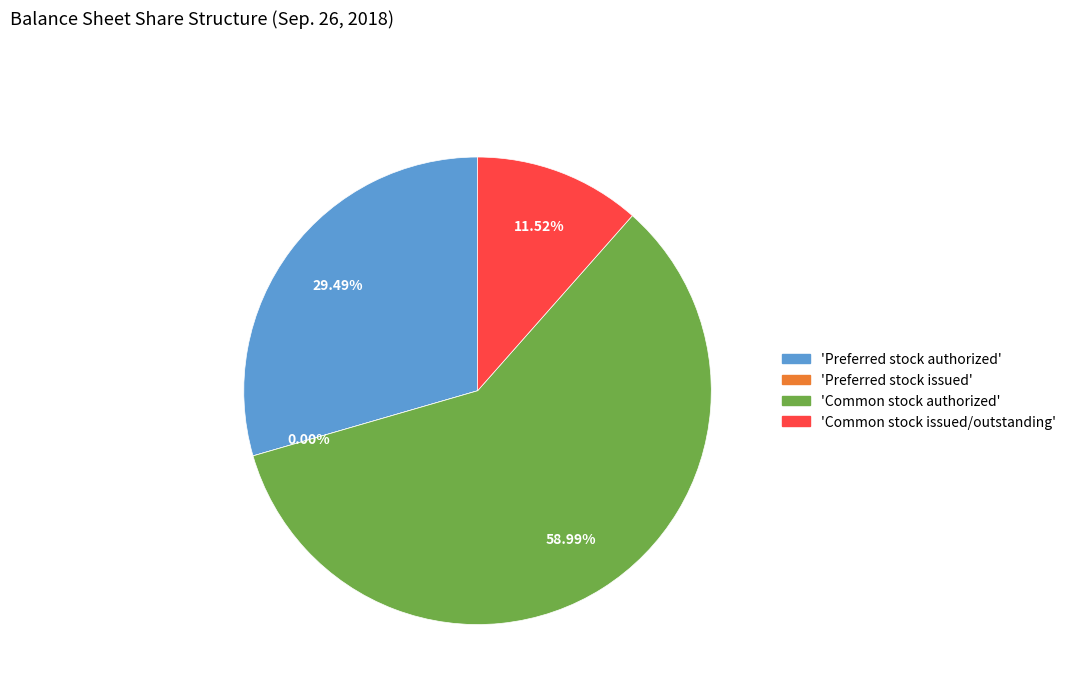

Does Common stock authorized account for over 50% of the chart?

Yes